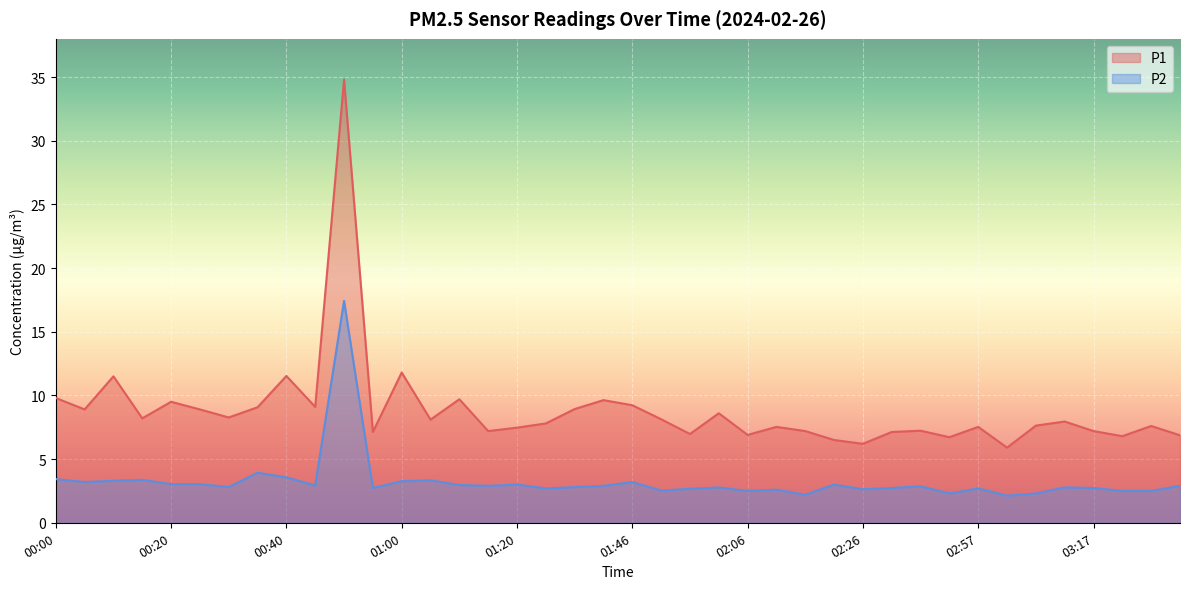

Reading right to left, list all the values displayed in this chart.

P1: 6.9	7.6	6.8	7.2	8.0	7.6	5.9	7.5	6.7	7.2	7.1	6.2	6.5	7.2	7.5	6.9	8.6	7.0	8.1	9.2	9.6	8.9	7.8	7.5	7.2	9.7	8.1	11.8	7.1	34.8	9.1	11.5	9.1	8.3	8.9	9.5	8.2	11.5	8.9	9.8
P2: 2.9	2.5	2.5	2.7	2.8	2.3	2.1	2.7	2.3	2.9	2.7	2.6	3.0	2.2	2.6	2.5	2.8	2.7	2.5	3.2	2.9	2.8	2.7	3.0	2.9	3.0	3.3	3.3	2.7	17.4	2.9	3.6	3.9	2.8	3.0	3.0	3.4	3.3	3.2	3.4